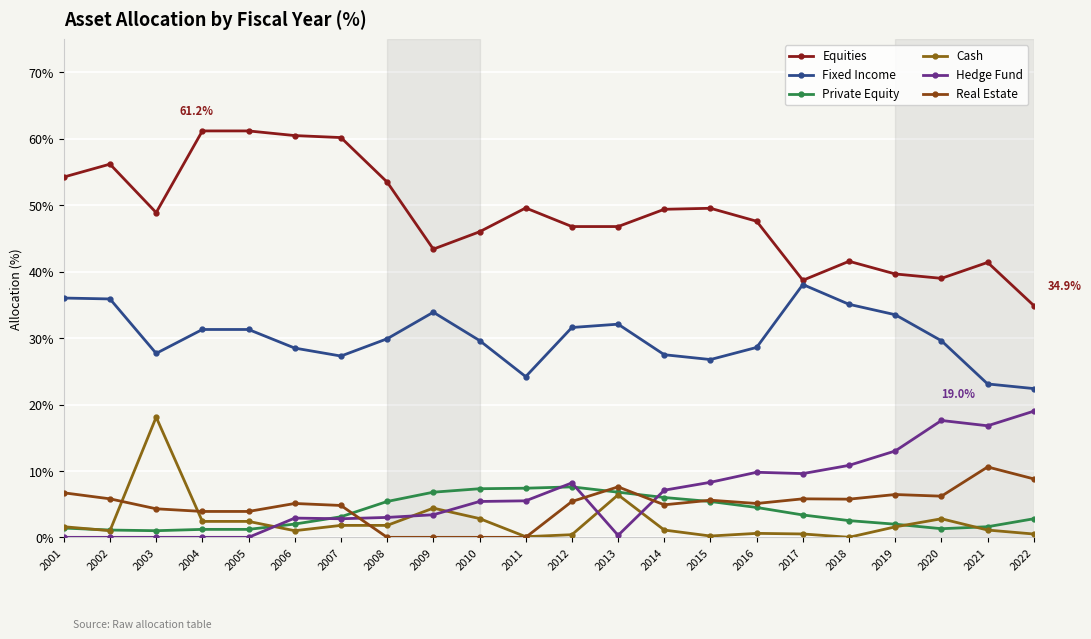

Which category has the highest value in the Real Estate series?

2021